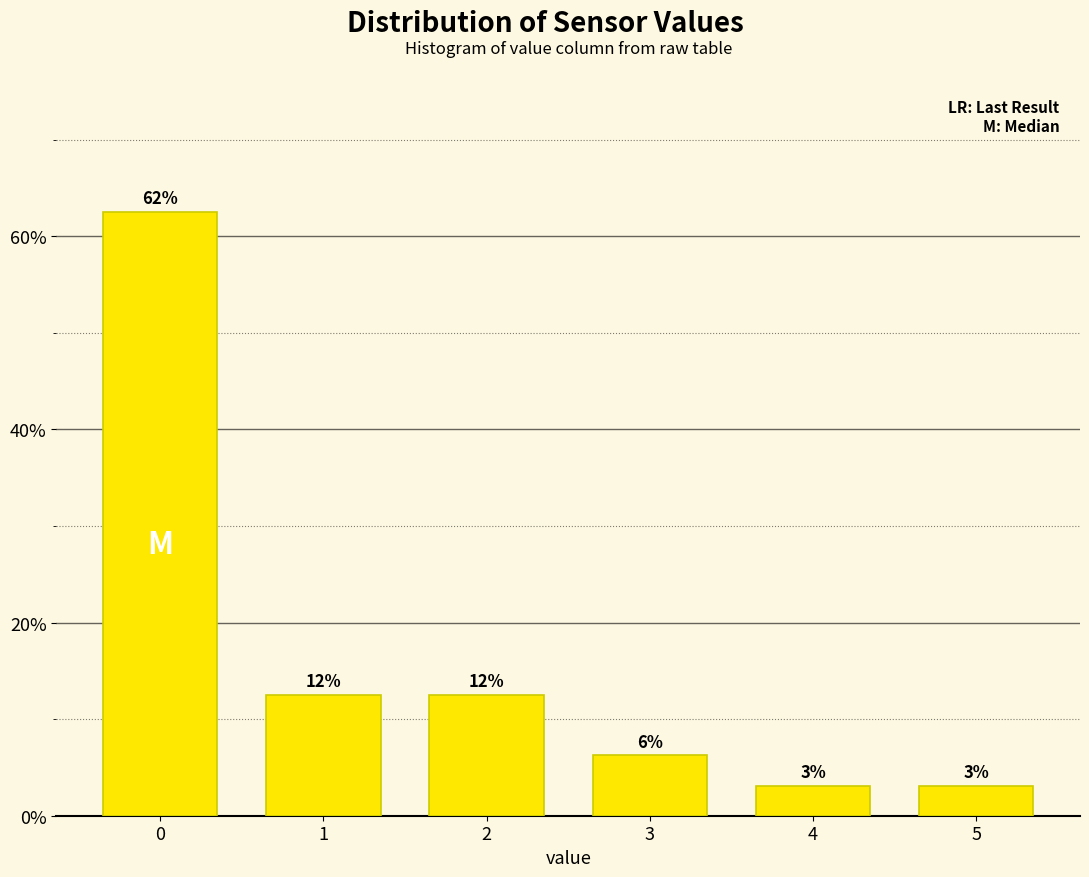

How many bars are there in total?

6